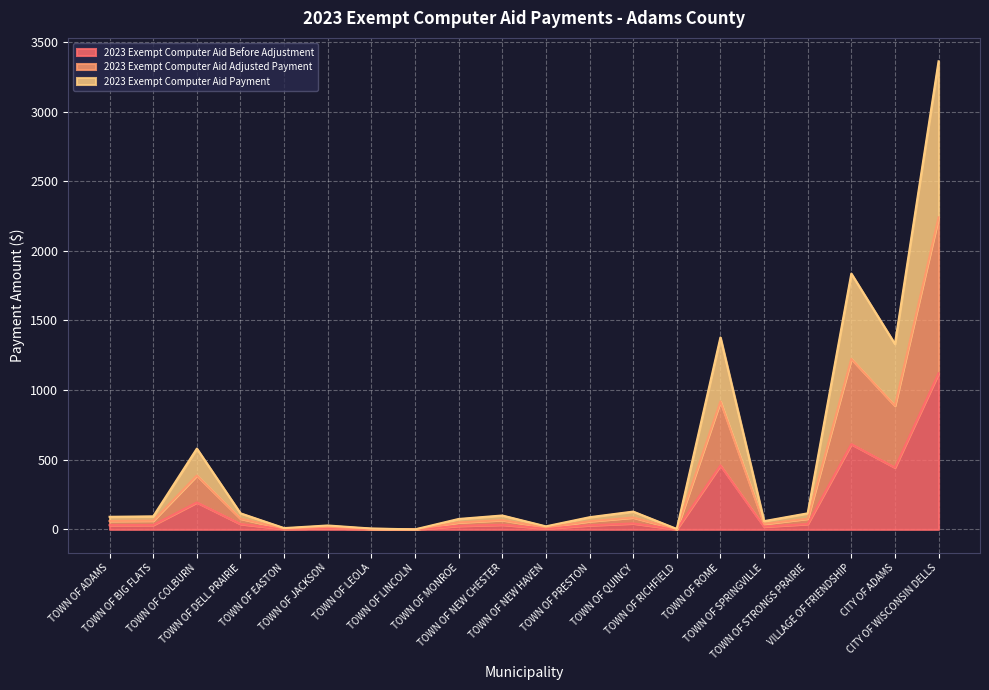

Which series has the largest range (max minus min)?

2023 Exempt Computer Aid Payment